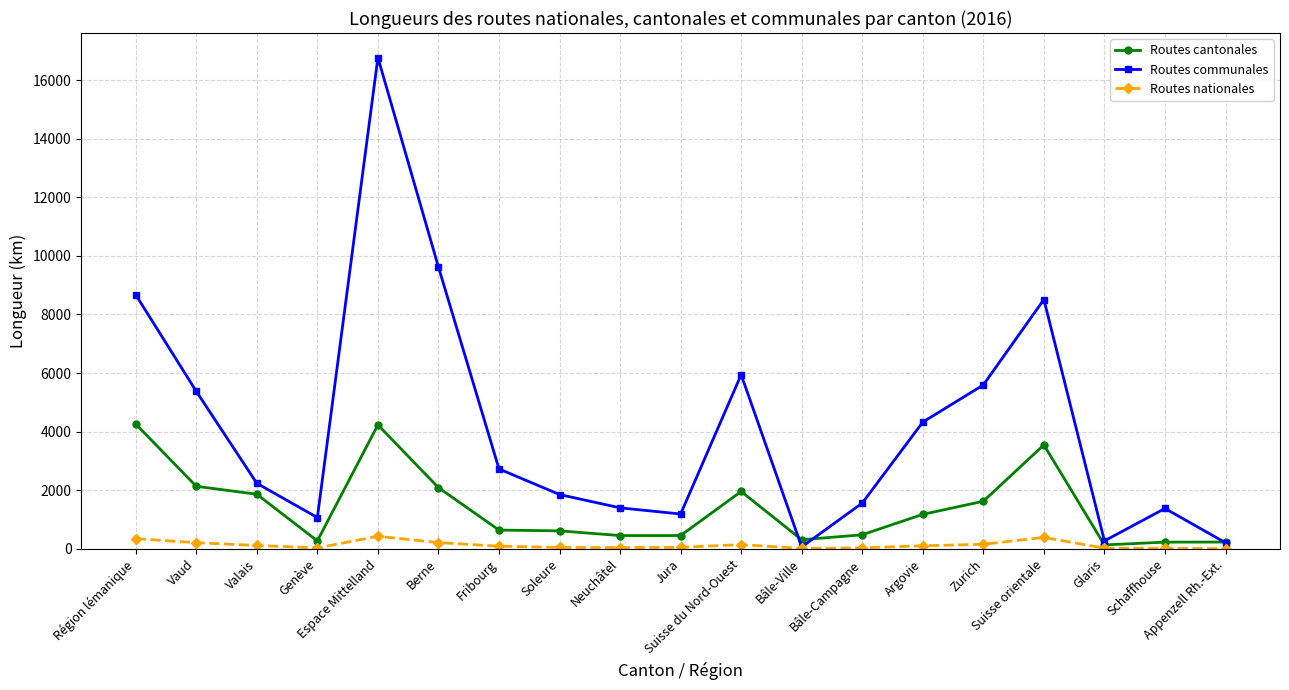

List the series in order of their peak value, highest first.

Routes communales, Routes cantonales, Routes nationales